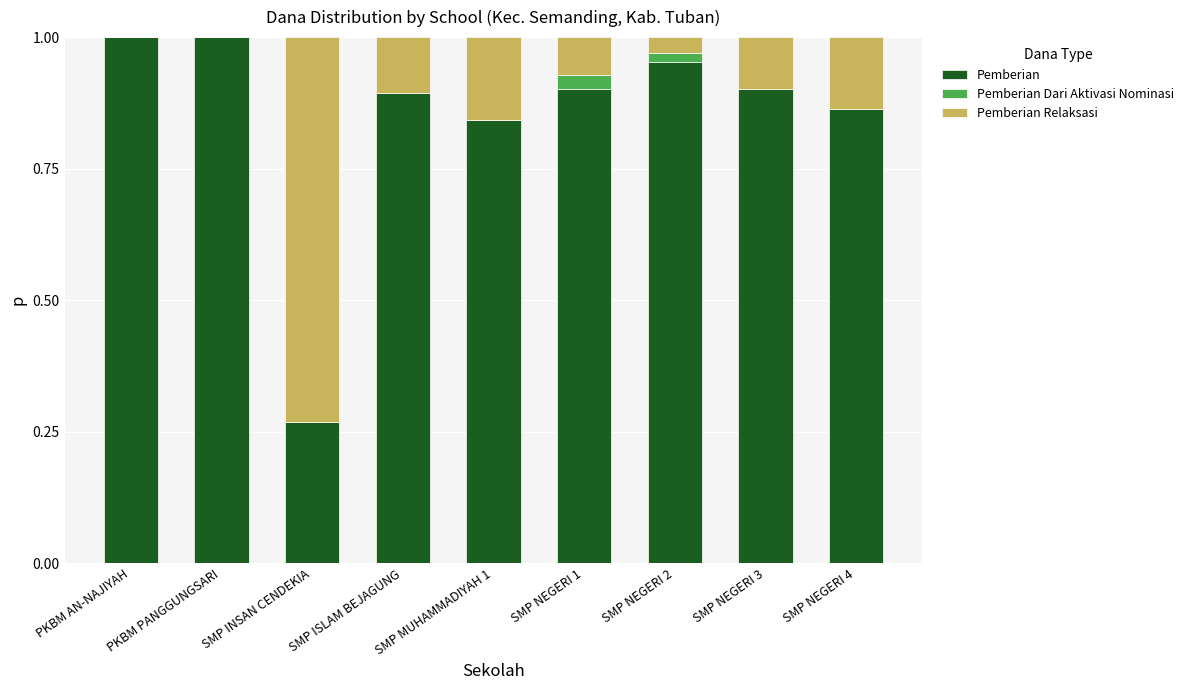

The value of Pemberian at SMP MUHAMMADIYAH 1 is 1.3. True or false?

False